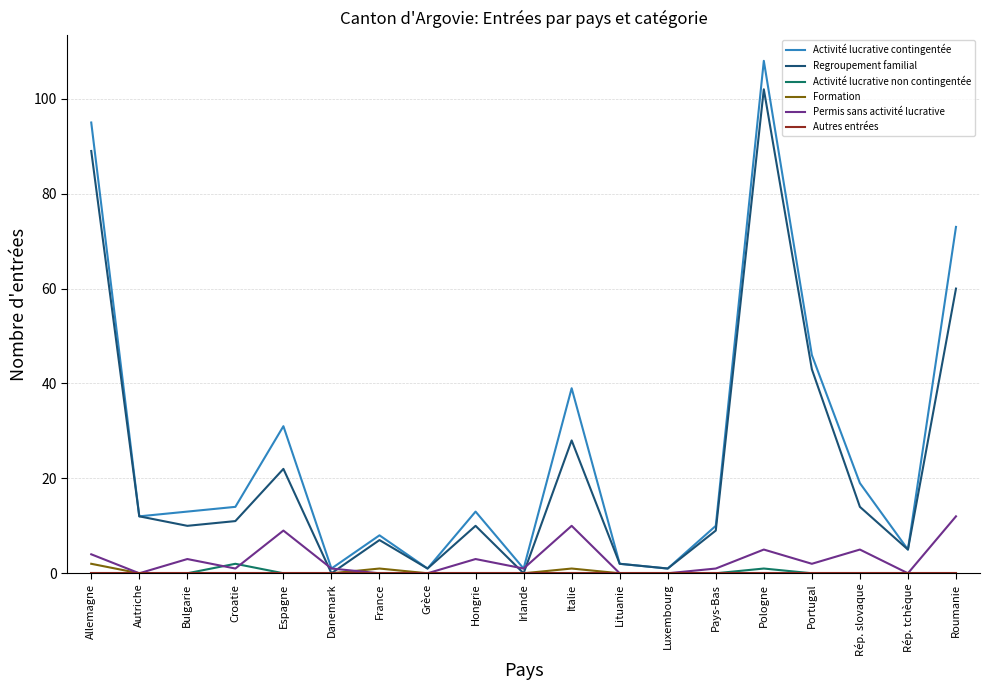

Which series changed the most between Bulgarie and Roumanie?

Activité lucrative contingentée